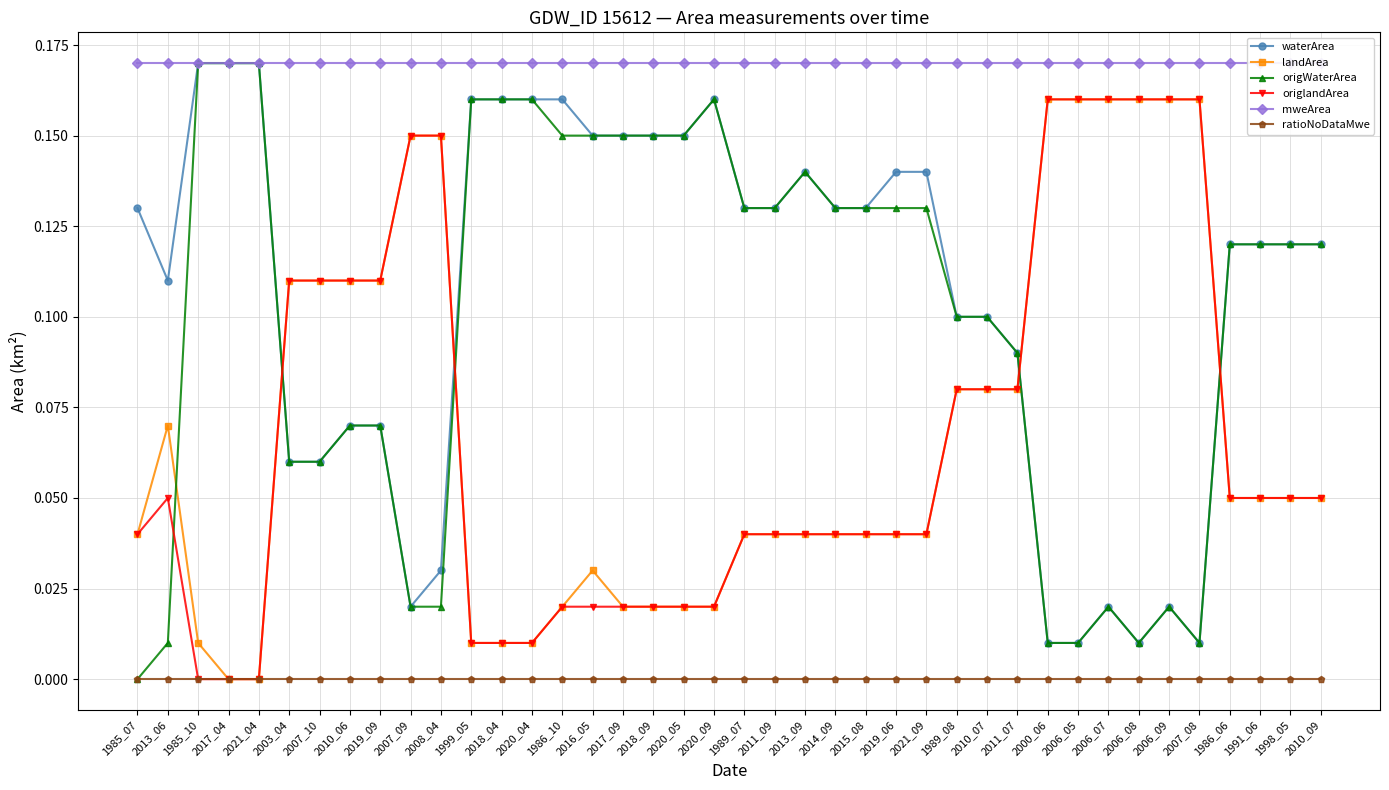

True or false: mweArea and waterArea intersect in this chart.

False